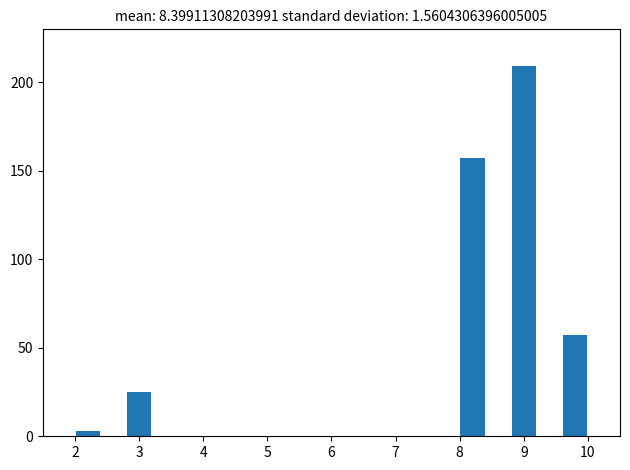

Which range on the x-axis has the tallest bar?

8.8 to 9.2